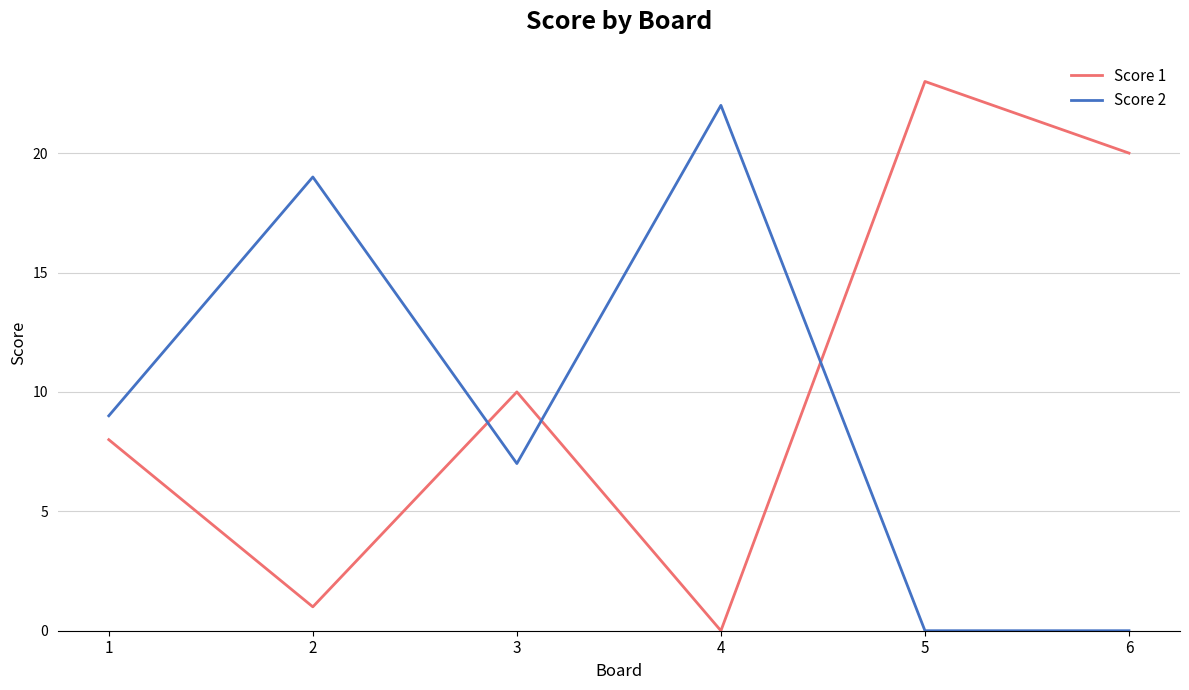

Which label corresponds to the largest value in the chart?

5